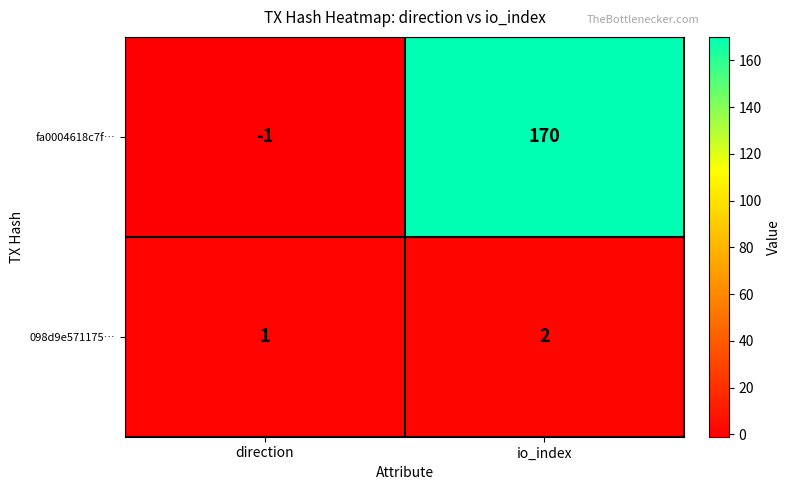

Which series has the largest total across all categories?

fa0004618c7f…